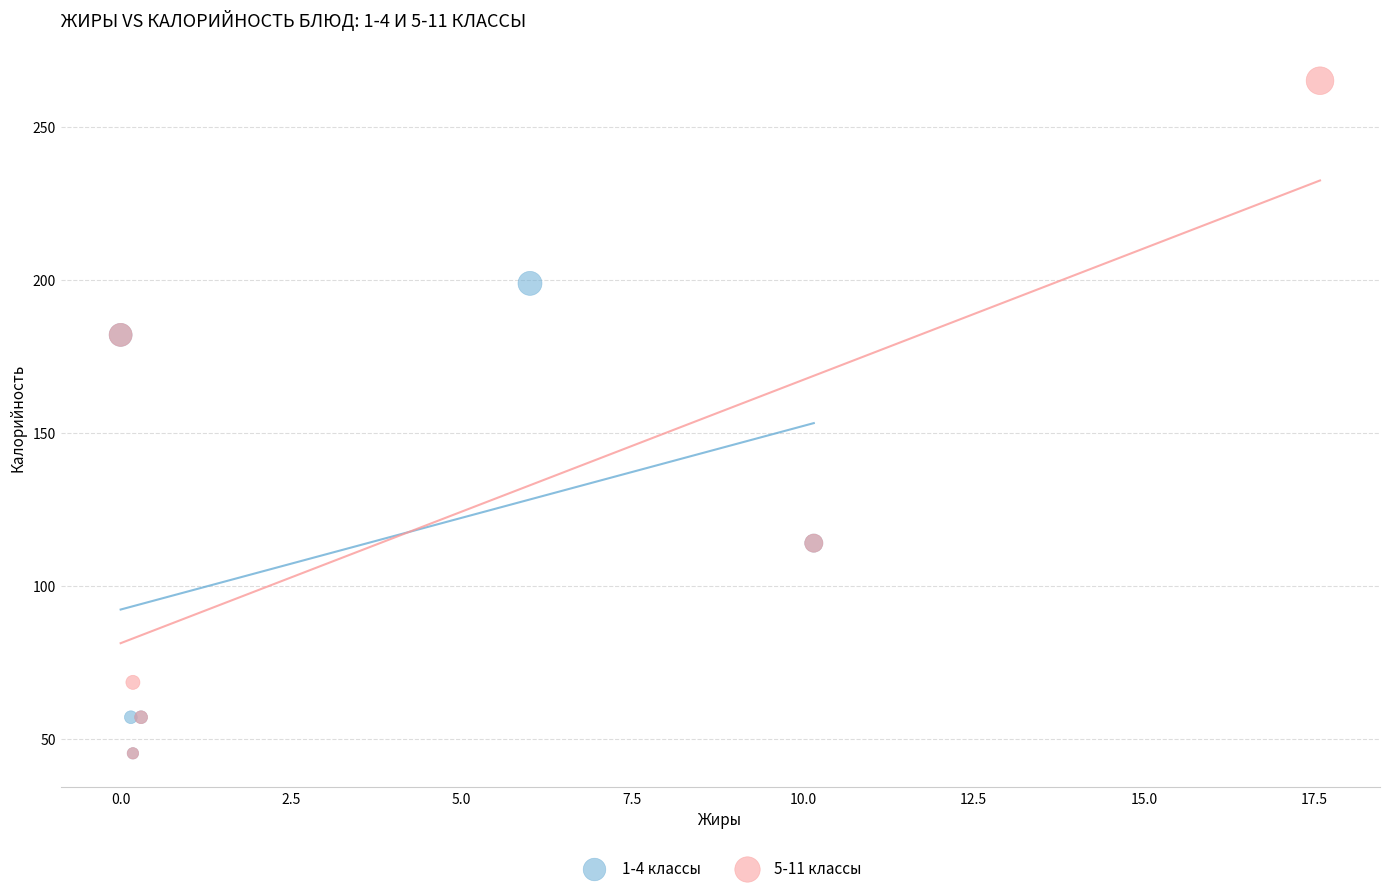

Which series contains the highest Y value?

5-11 классы